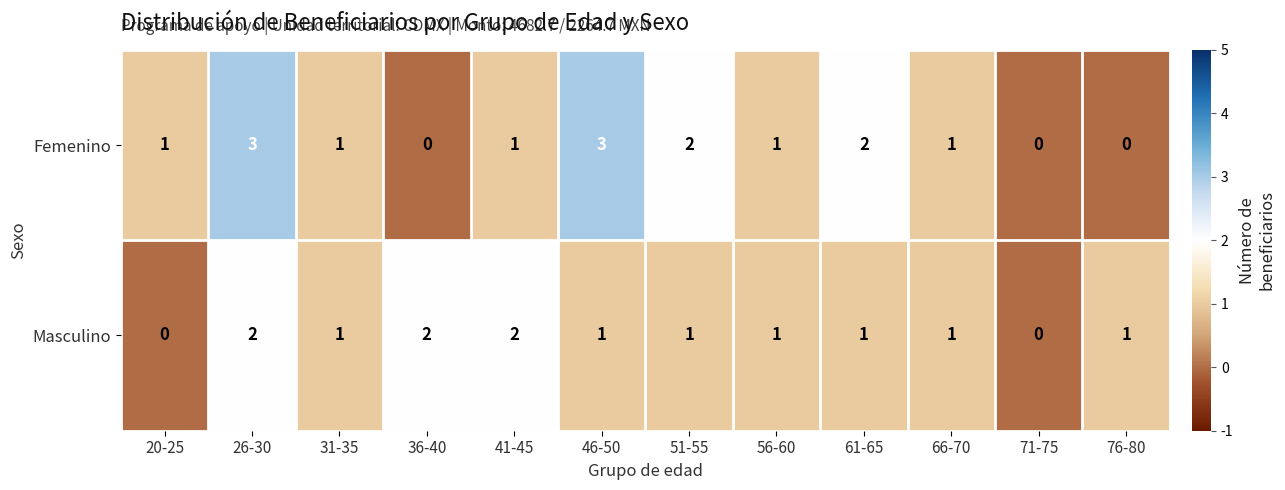

Reading left to right, transcribe all the data shown in this chart.

Femenino: 1	3	1	0	1	3	2	1	2	1	0	0
Masculino: 0	2	1	2	2	1	1	1	1	1	0	1